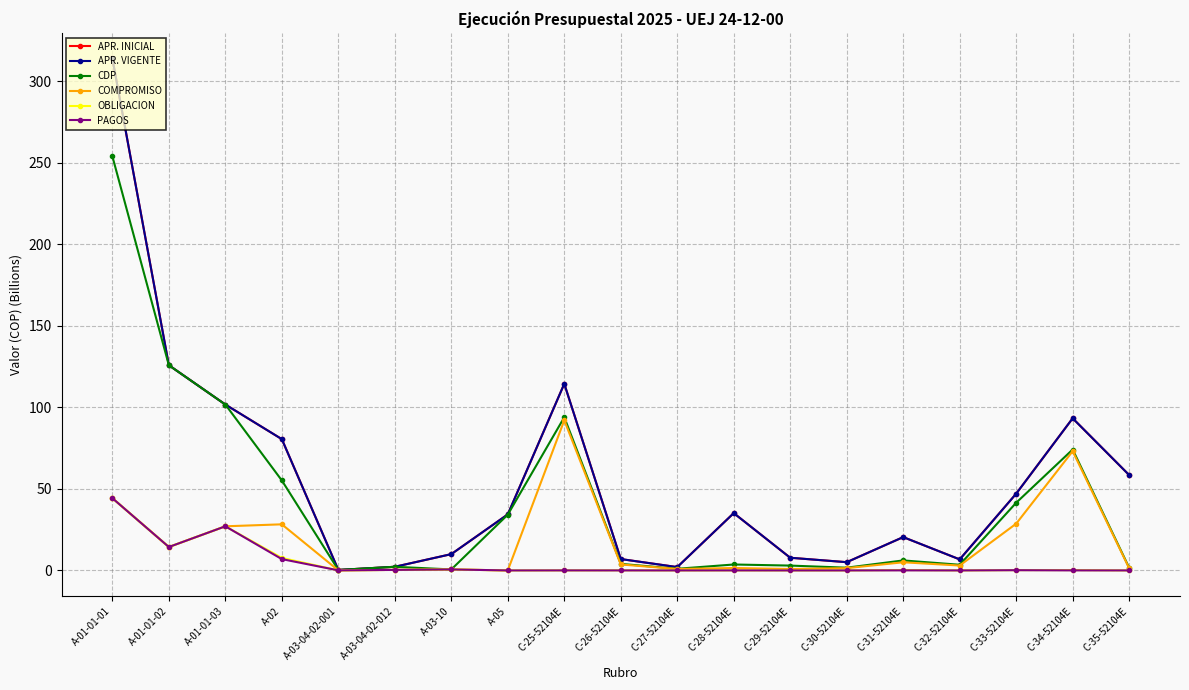

How many interior local valleys does the APR. VIGENTE series have?

4